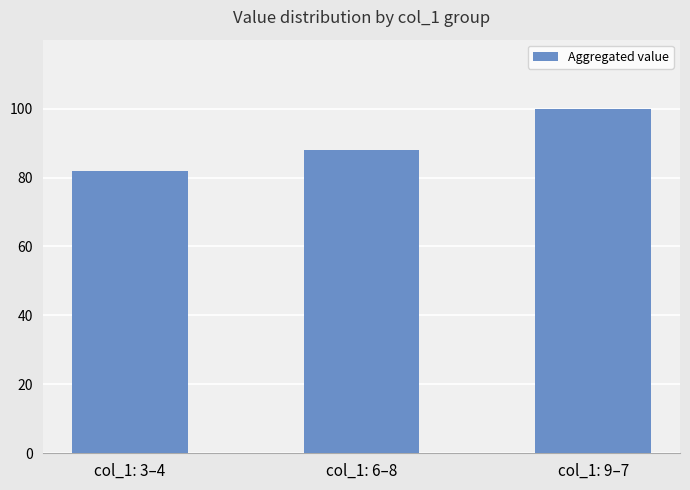

What is the sum of the values at col_1: 6–8 and col_1: 9–7?

188